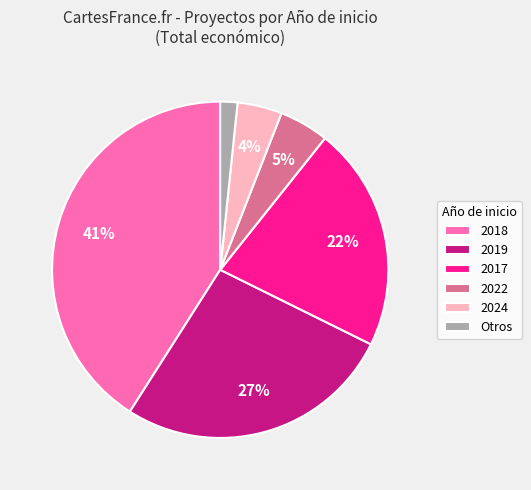

How many segments does this pie chart have?

6